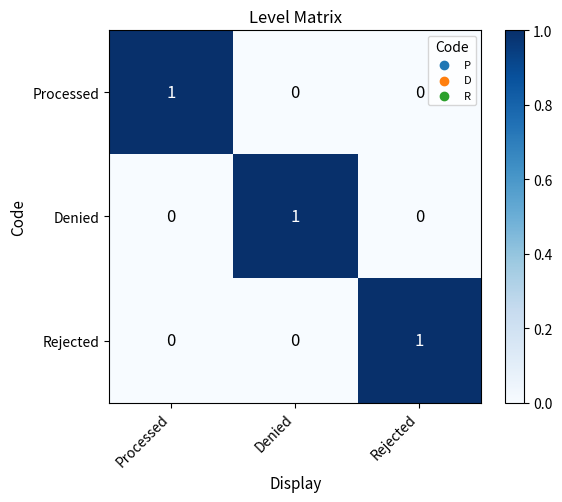

At which label does Processed reach its peak?

Processed